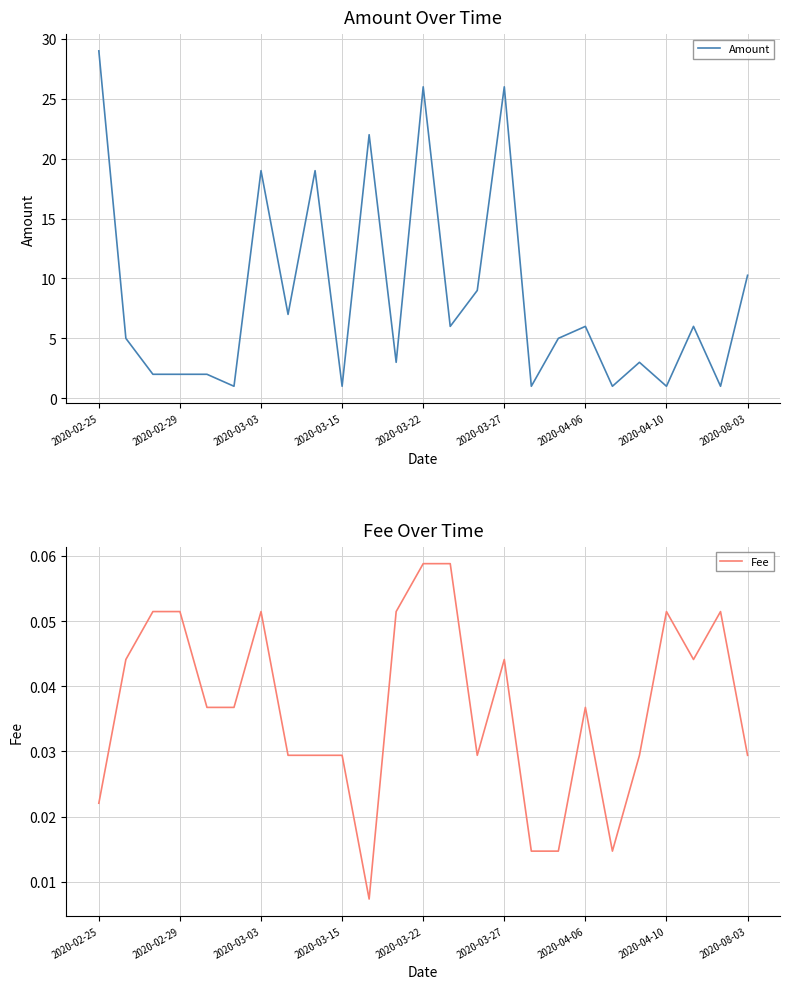

True or false: Amount has a value of 13.9 at 2020-03-22.

False